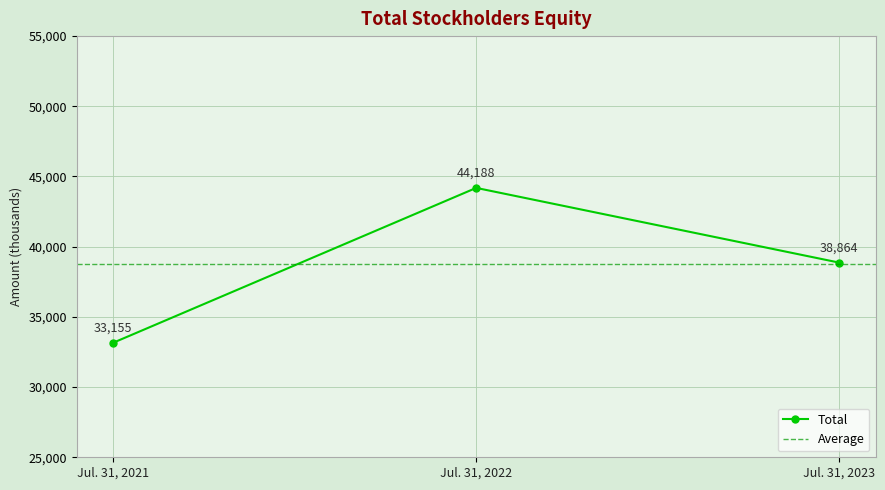

Which label corresponds to the smallest value in the chart?

Jul. 31, 2021